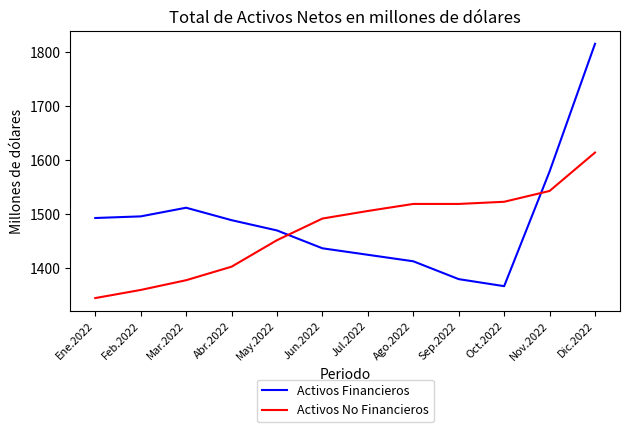

What is the smallest value displayed?

1345